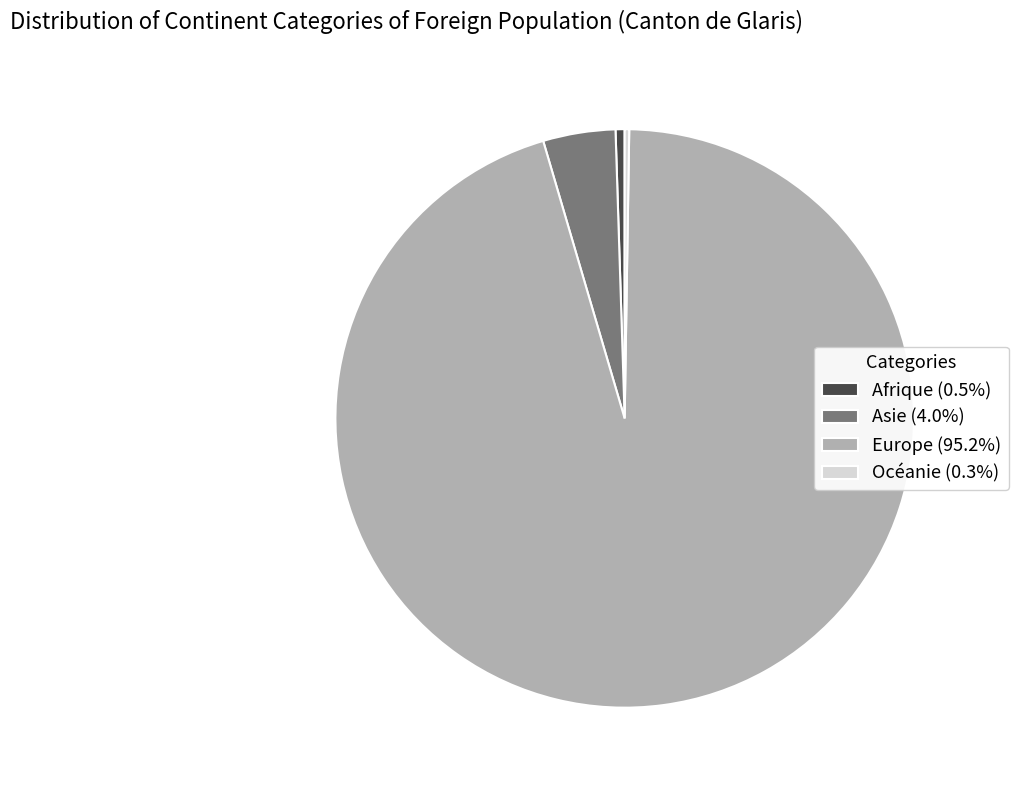

Does Europe (95.2%) account for over 50% of the chart?

Yes